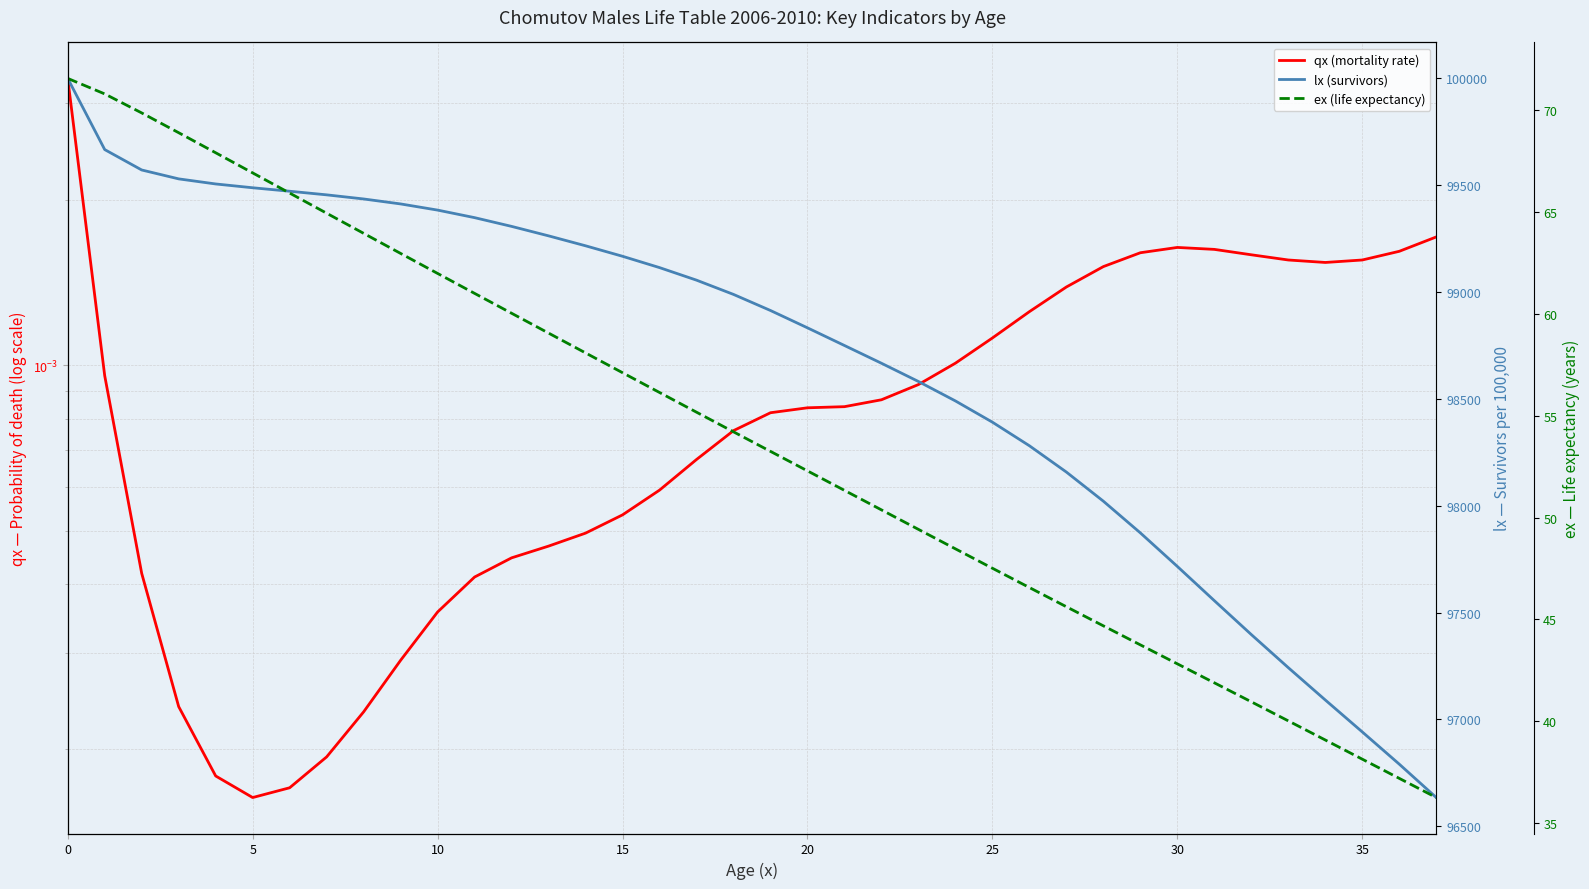

Reading left to right, what are all the values shown in this chart?

qx (mortality rate): 0.0	0.0	0.0	0.0	0.0	0.0	0.0	0.0	0.0	0.0	0.0	0.0	0.0	0.0	0.0	0.0	0.0	0.0	0.0	0.0	0.0	0.0	0.0	0.0	0.0	0.0	0.0	0.0	0.0	0.0	0.0	0.0	0.0	0.0	0.0	0.0	0.0	0.0
lx (survivors): 100000.0	99666.8	99571.3	99529.7	99505.9	99488.1	99471.9	99455.0	99435.7	99412.4	99383.6	99348.2	99307.3	99263.0	99216.5	99167.4	99114.4	99055.7	98988.9	98913.6	98832.5	98749.8	98666.7	98581.3	98490.3	98390.9	98280.5	98157.4	98021.0	97872.6	97715.7	97555.4	97396.7	97241.8	97090.5	96941.0	96790.2	96634.0
ex (life expectancy): 71.5	70.8	69.8	68.9	67.9	66.9	65.9	64.9	63.9	63.0	62.0	61.0	60.0	59.0	58.1	57.1	56.1	55.2	54.2	53.2	52.3	51.3	50.4	49.4	48.5	47.5	46.6	45.6	44.7	43.8	42.8	41.9	41.0	40.0	39.1	38.1	37.2	36.3